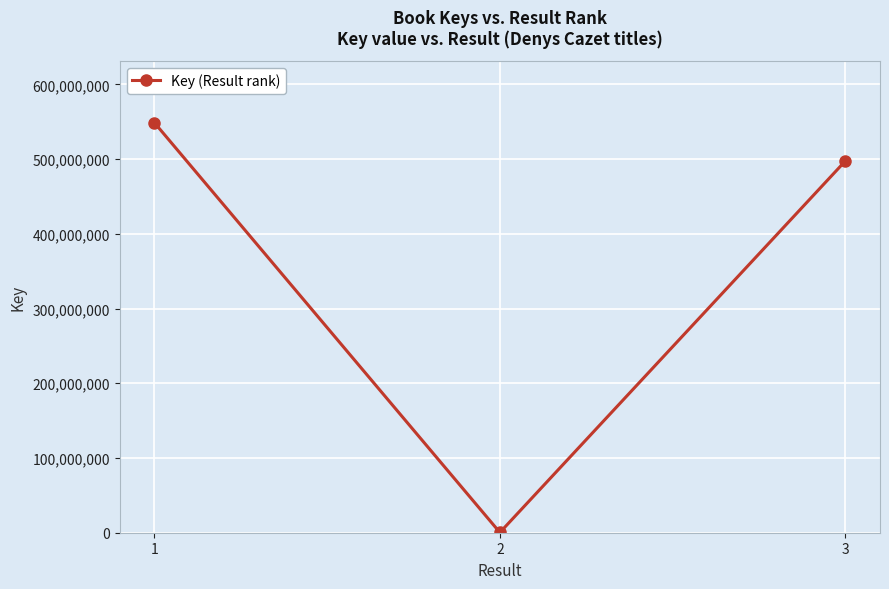

What value does the data have at 3, to the nearest 100?

497627800